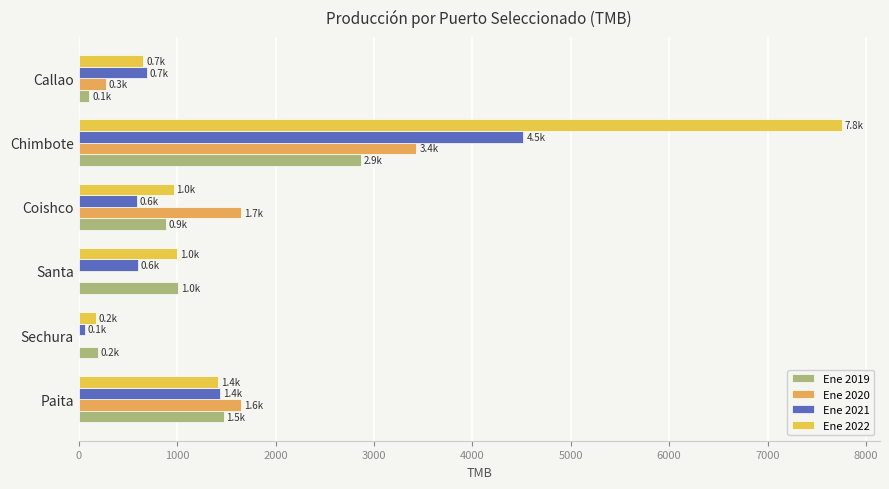

What is the value of the Ene 2020 bar at the 1st from the left?

1646.5